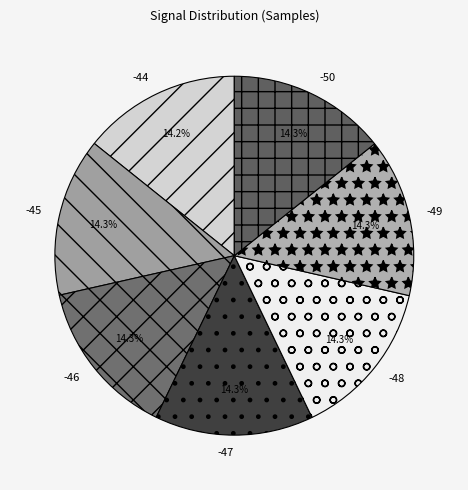

To the nearest percent, what portion does -47 represent?

14%